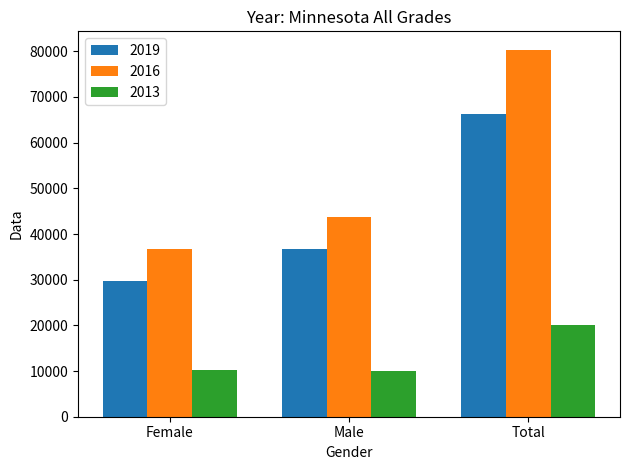

What is the difference between the maximum and second lowest values in the 2016 series?

36713